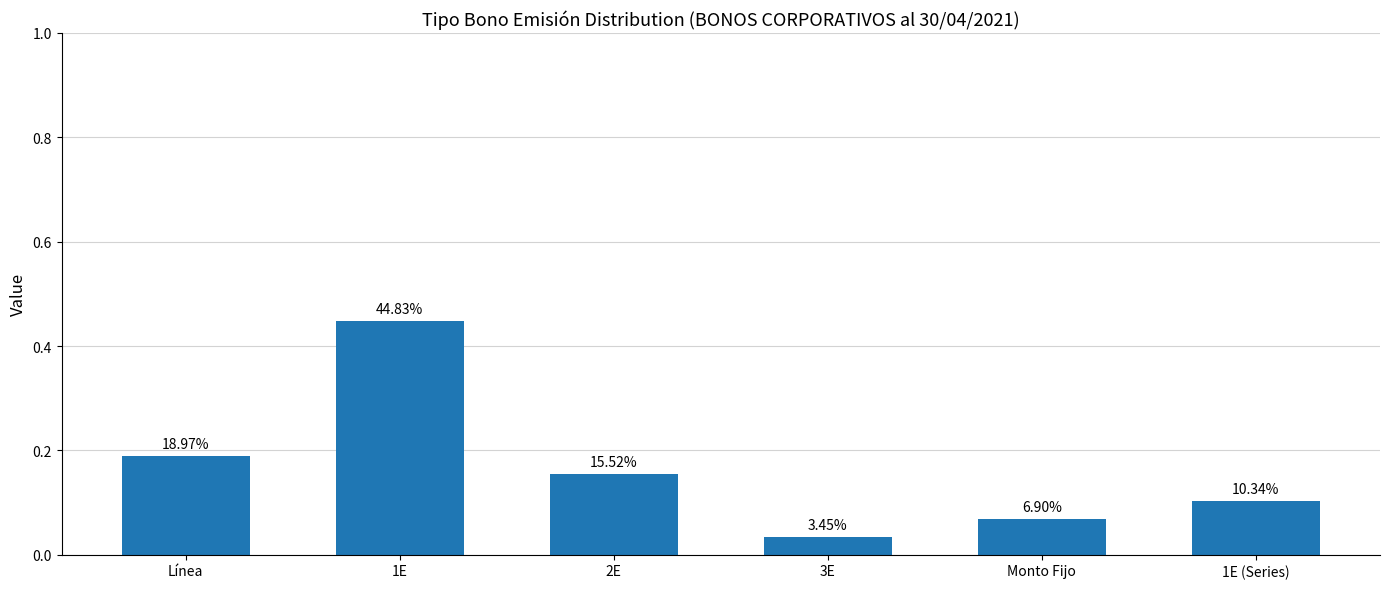

How many bars are there in total?

6